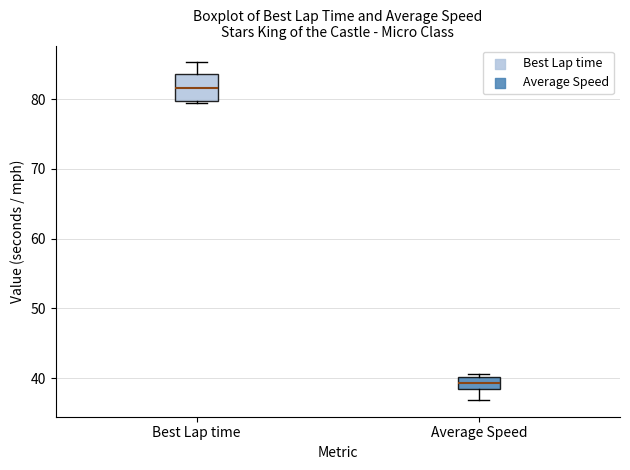

Reading left to right, read every box against the y-axis: the position of its median line, the range the box covers, and the ends of its whiskers. The values are not printed on the chart, so give them approximately, as read against the axis.

Best Lap time: median 82, box 80 to 84, whiskers 79 to 85
Average Speed: median 39, box 38 to 40, whiskers 37 to 41